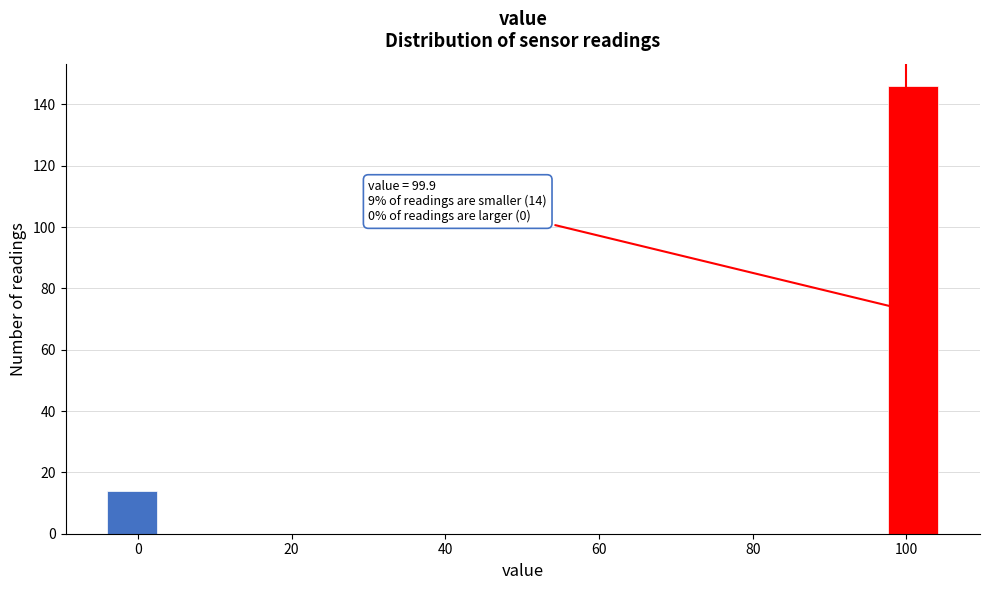

Around what value on the x-axis is the tallest bar? Give the approximate position of its centre, as read against the axis.

100